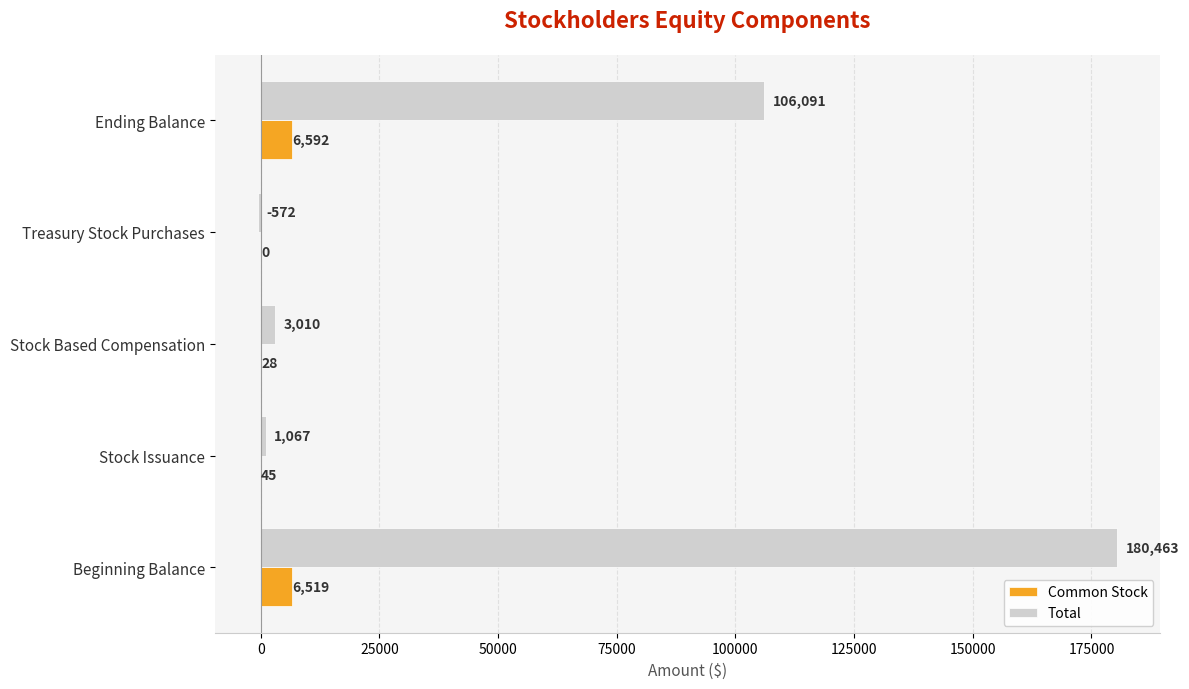

Is the value of Common Stock at Beginning Balance greater than the value of Total at Beginning Balance?

No